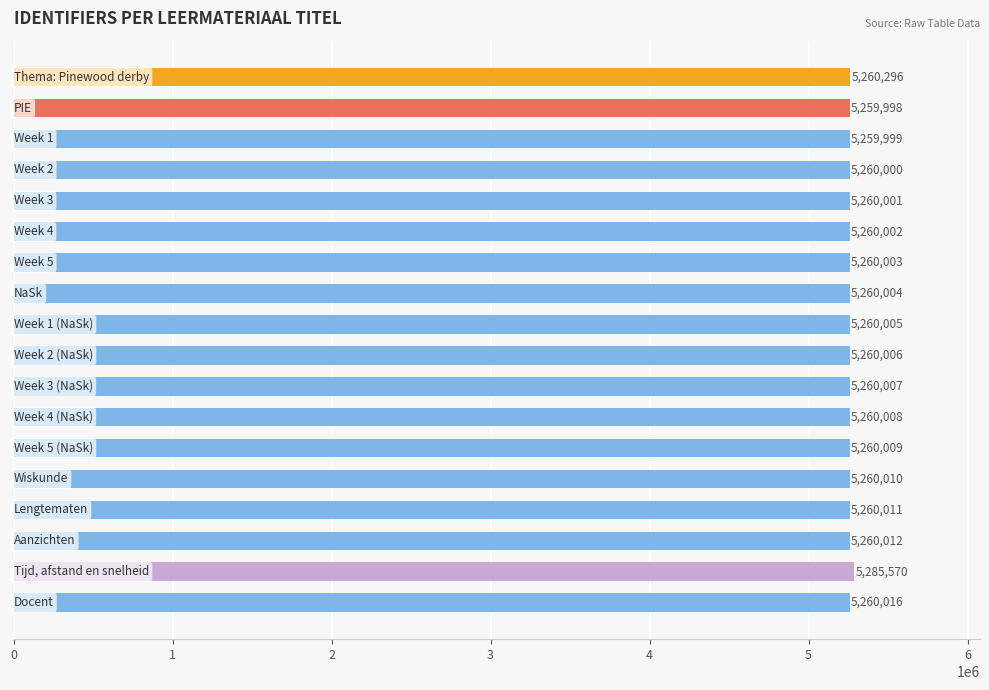

Reading top to bottom, what are all the values shown in this chart?

5260296	5259998	5259999	5260000	5260001	5260002	5260003	5260004	5260005	5260006	5260007	5260008	5260009	5260010	5260011	5260012	5285570	5260016